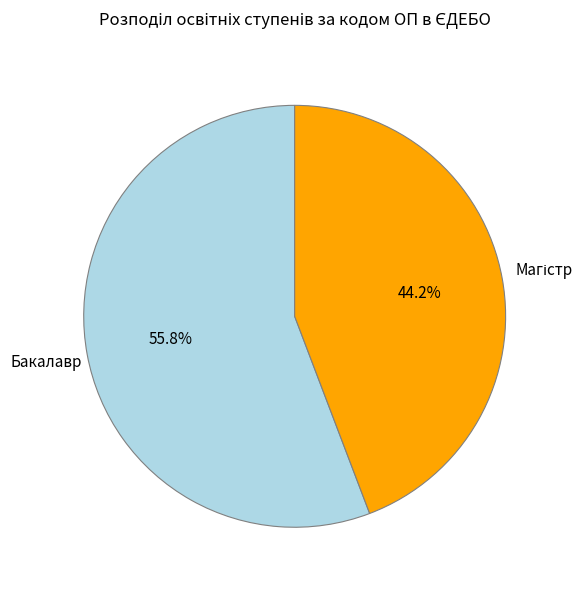

Does any single category account for the majority?

Yes